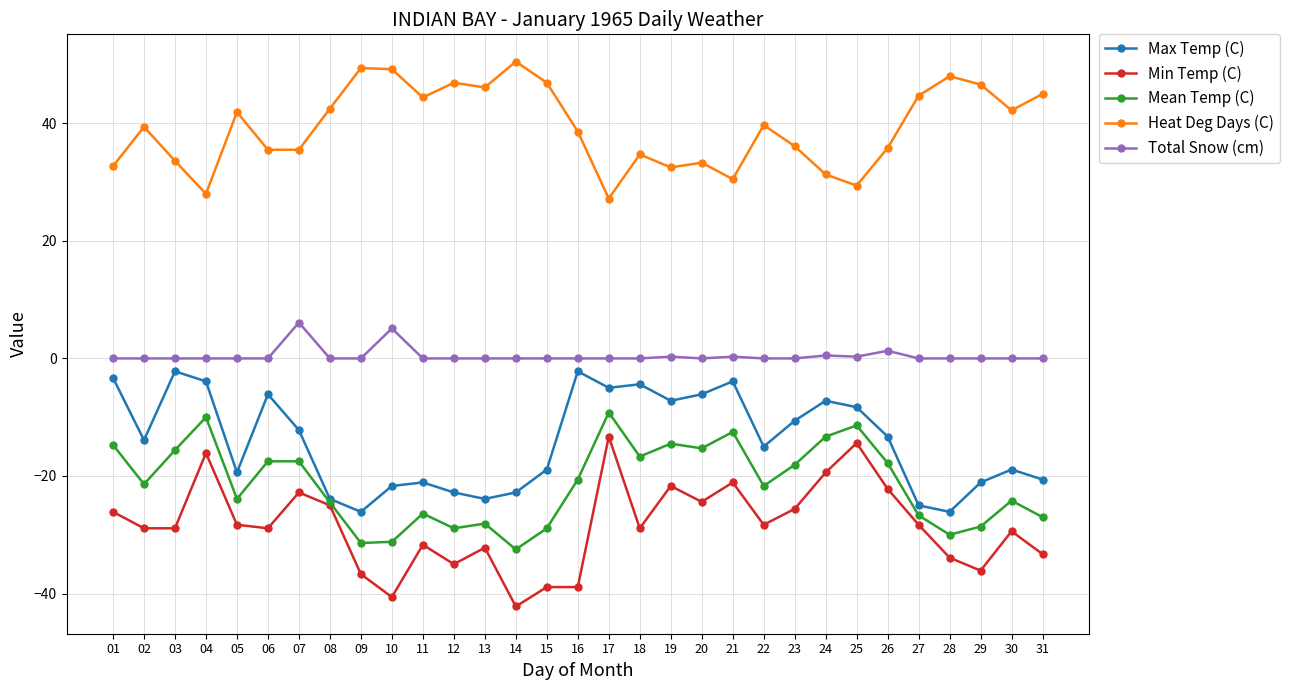

What is the difference between the highest and lowest values at 06?

64.4